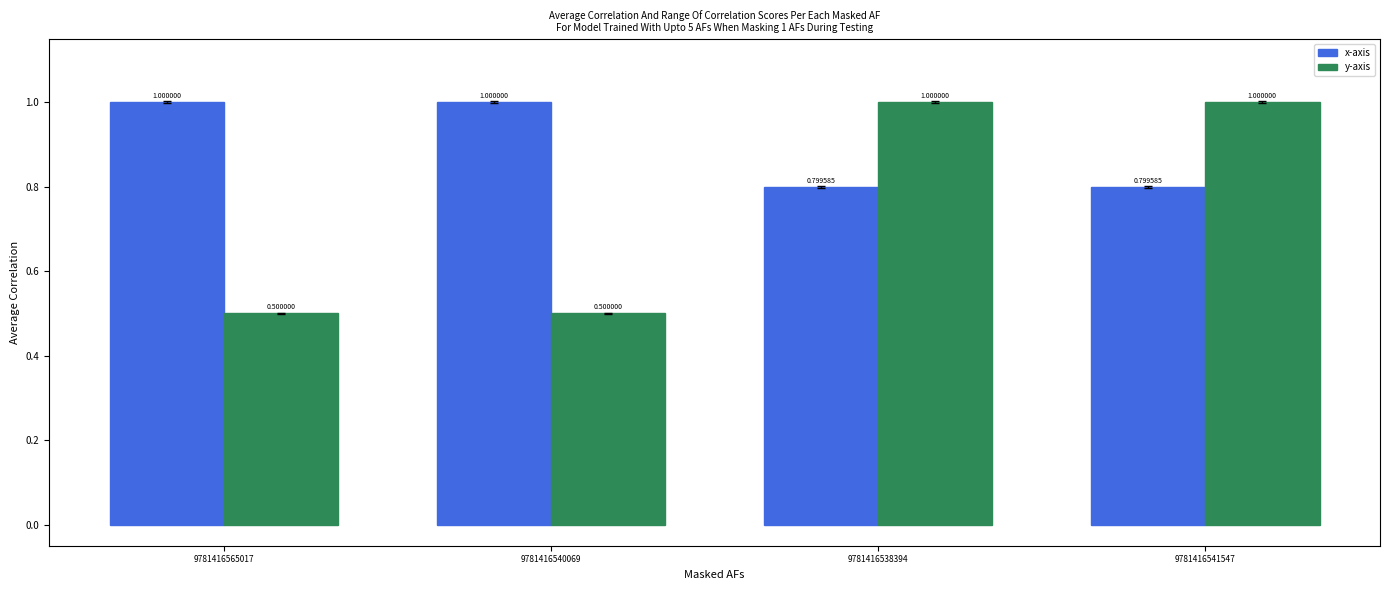

Which series has the largest total across all categories?

x-axis